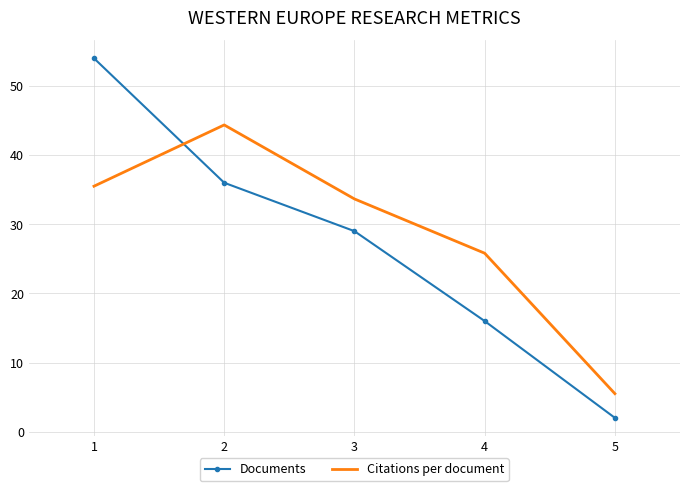

At which label does Citations per document first exceed 33?

1